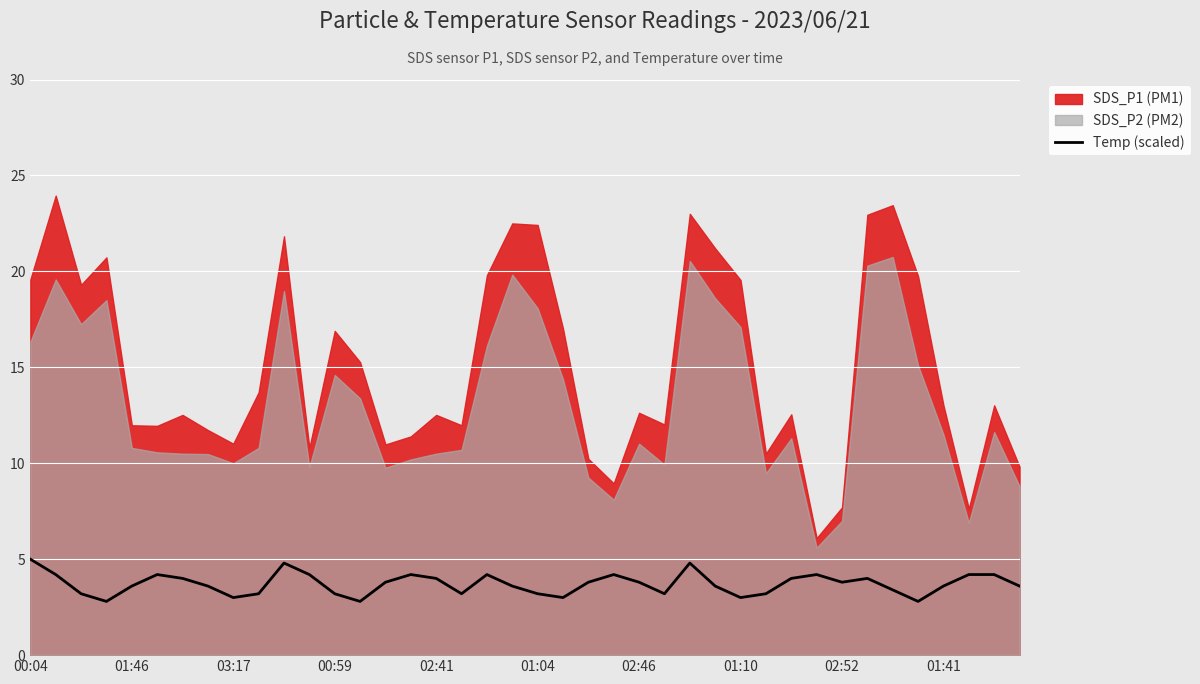

What is the ratio of the value at 23 to the value at 13?

1.5